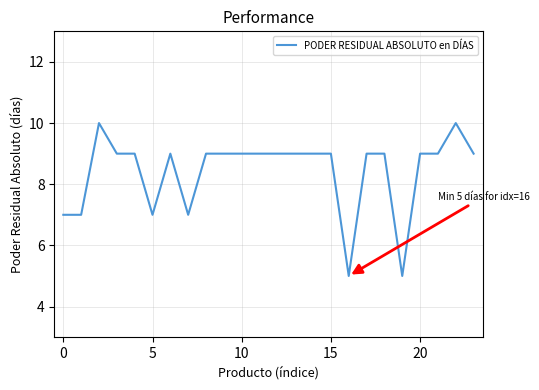

What is the difference between the maximum and minimum values?

5